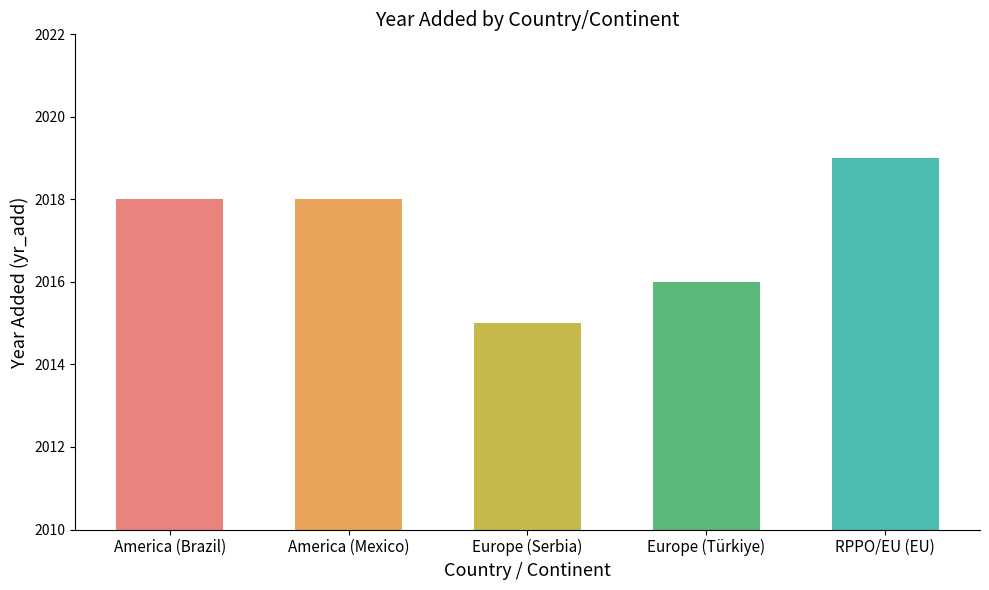

What is the label of the 2nd bar from the left?

America (Mexico)